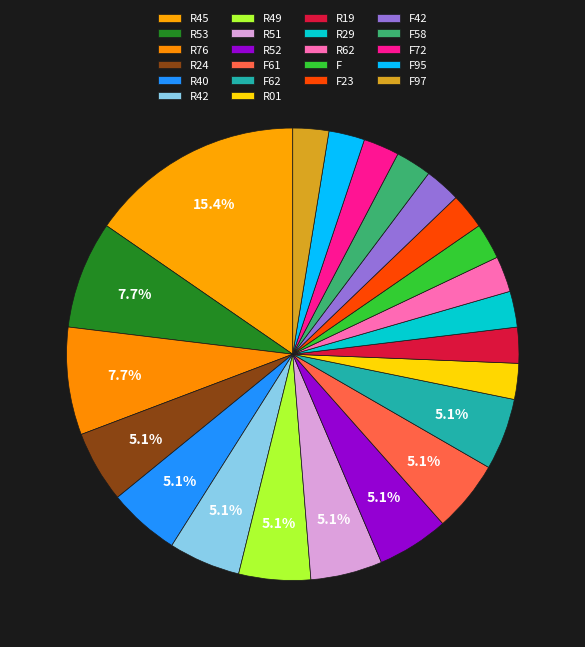

Combined, what portion of the pie is R42 and R45?

20.5%